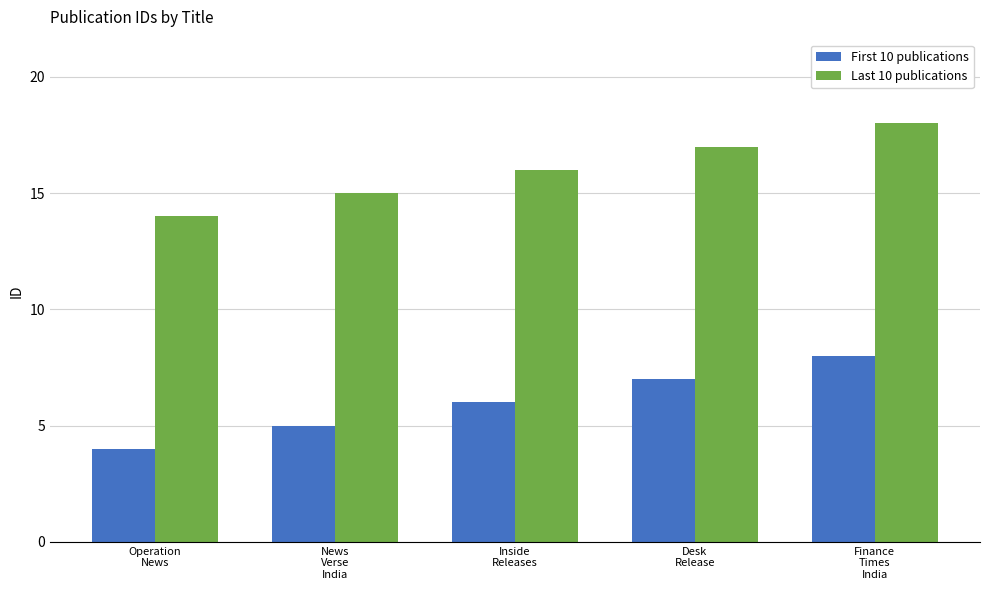

What is the average value of the Last 10 publications series?

16